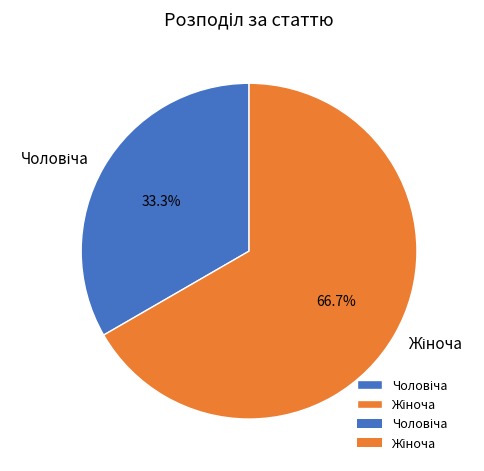

Does any single category account for the majority?

Yes